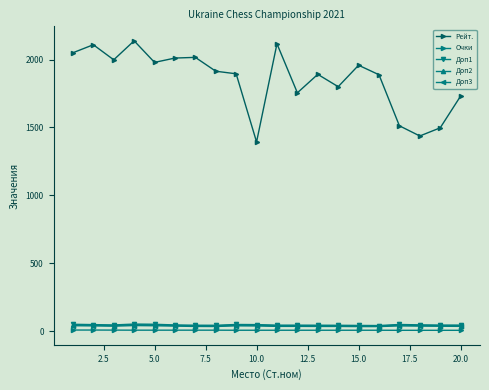

True or false: Рейт. has more than 0 interior local peaks.

True